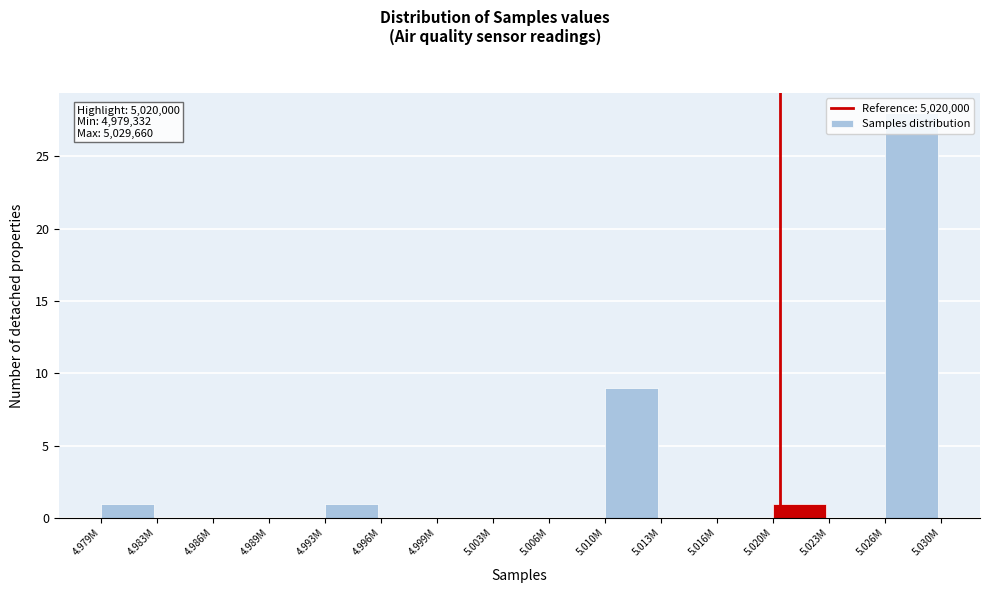

Is it true that the value at 5.006M is 11?

False